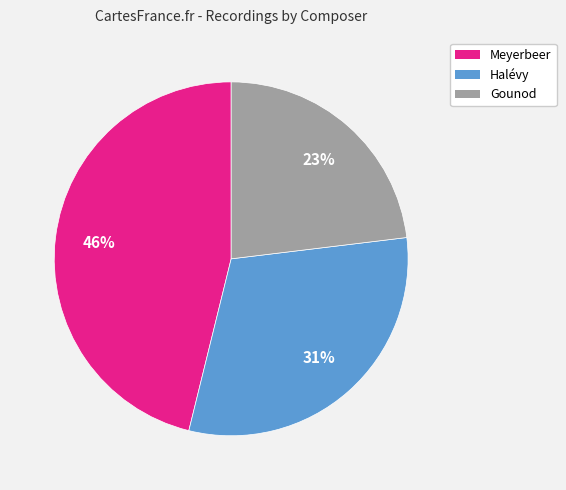

The Gounod slice represents 23% of the pie. True or false?

True